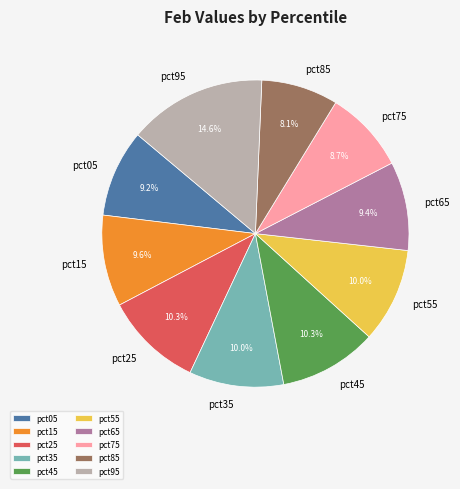

To the nearest percent, what is the combined percentage of pct85 and pct15?

18%